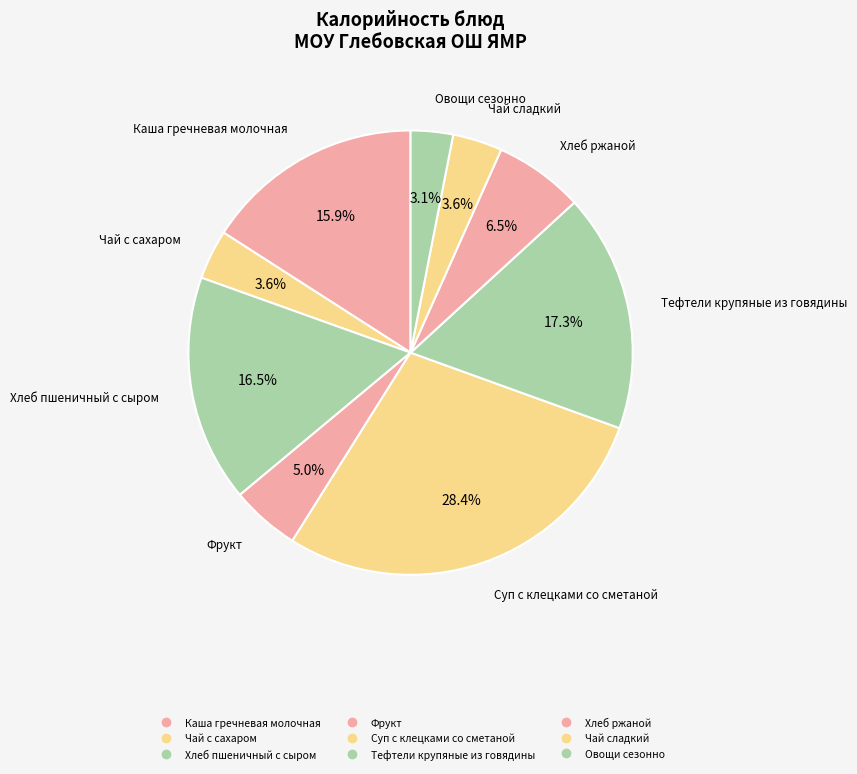

How many segments does this pie chart have?

9